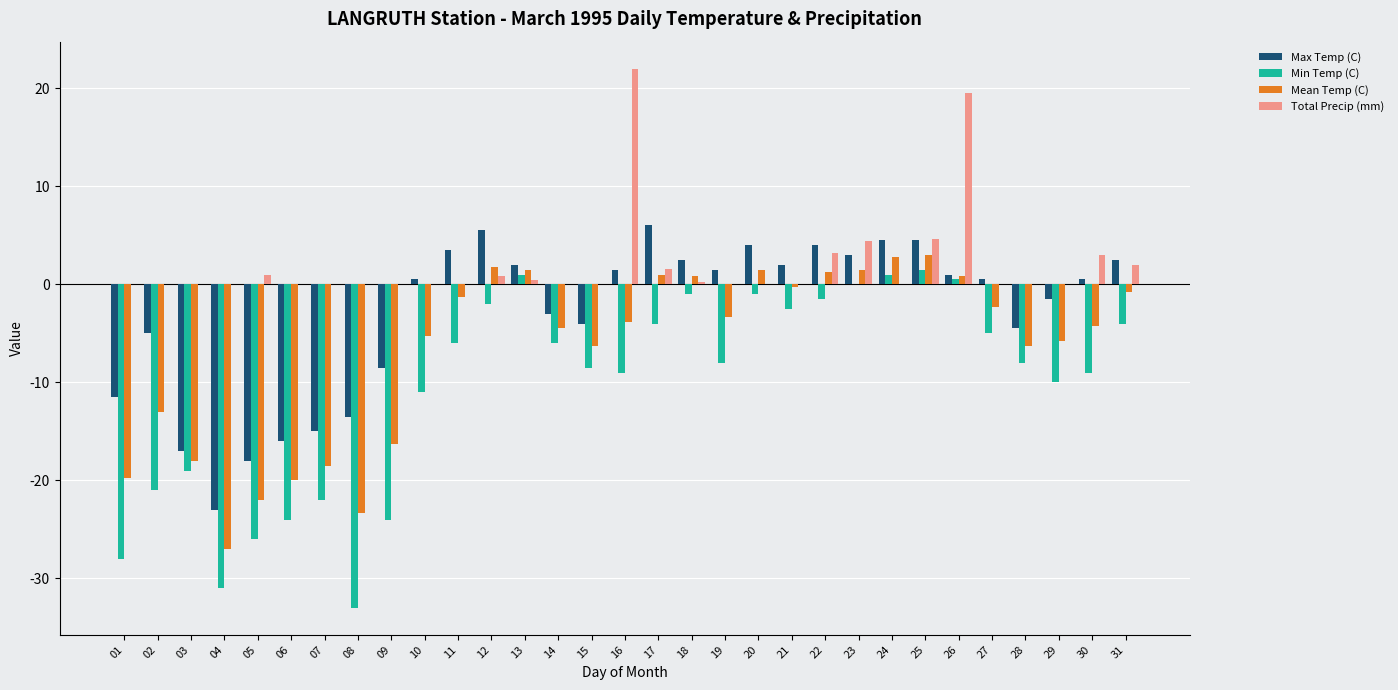

What is the sum of all Max Temp (C) values?

-91.0